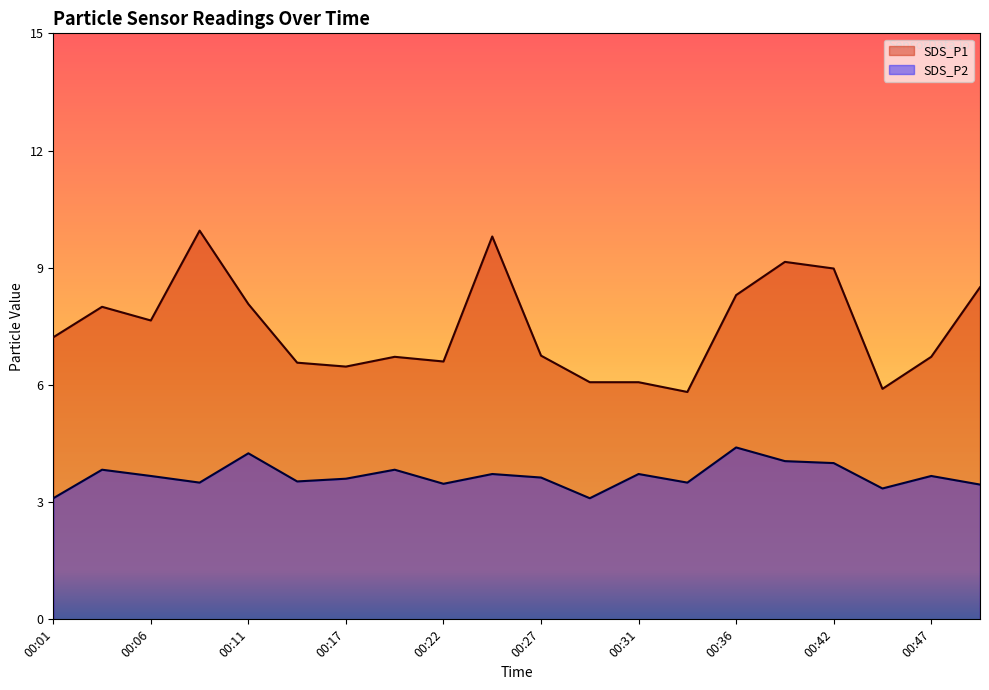

Which series has the largest range (max minus min)?

SDS_P1